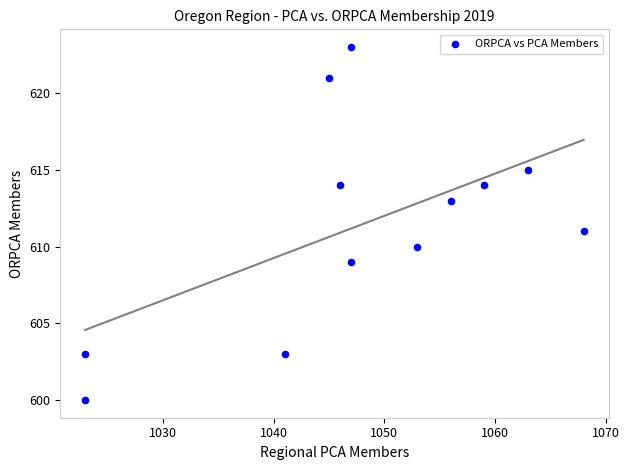

What is the average Y value?

611